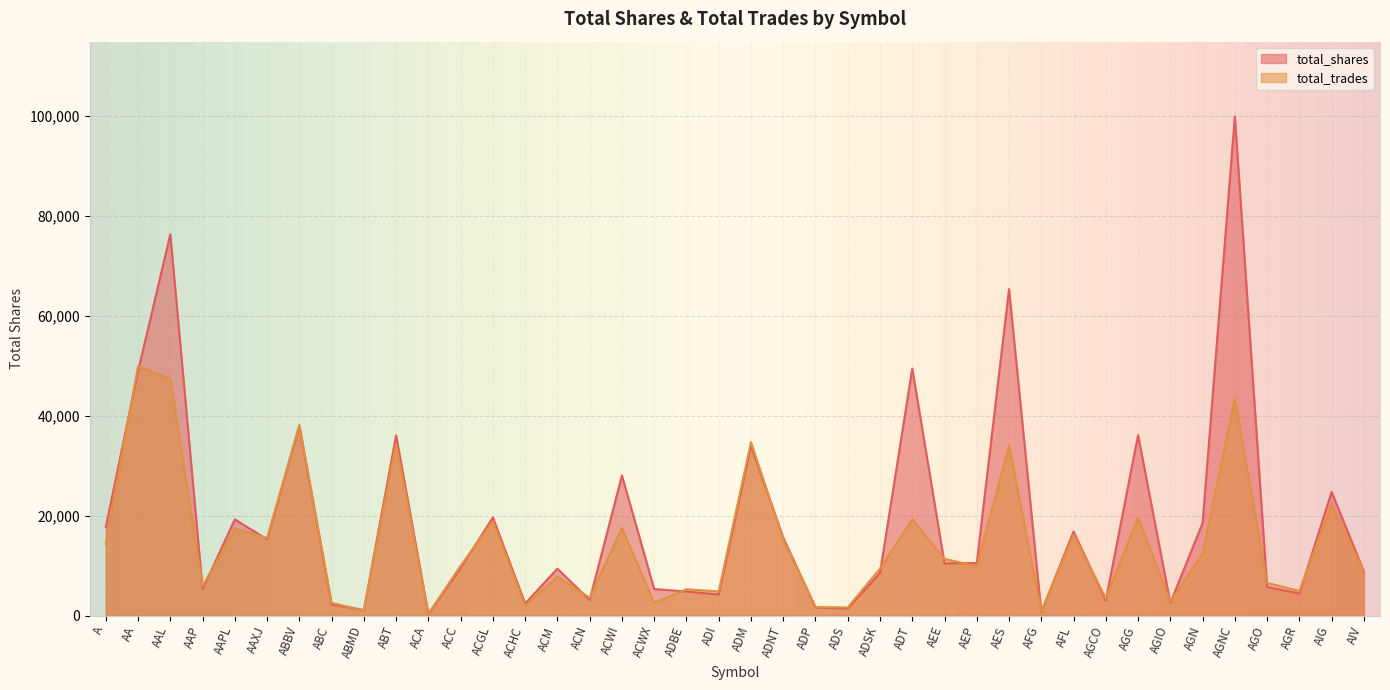

What is the difference between the maximum and minimum values in the total_shares series?

99549.0